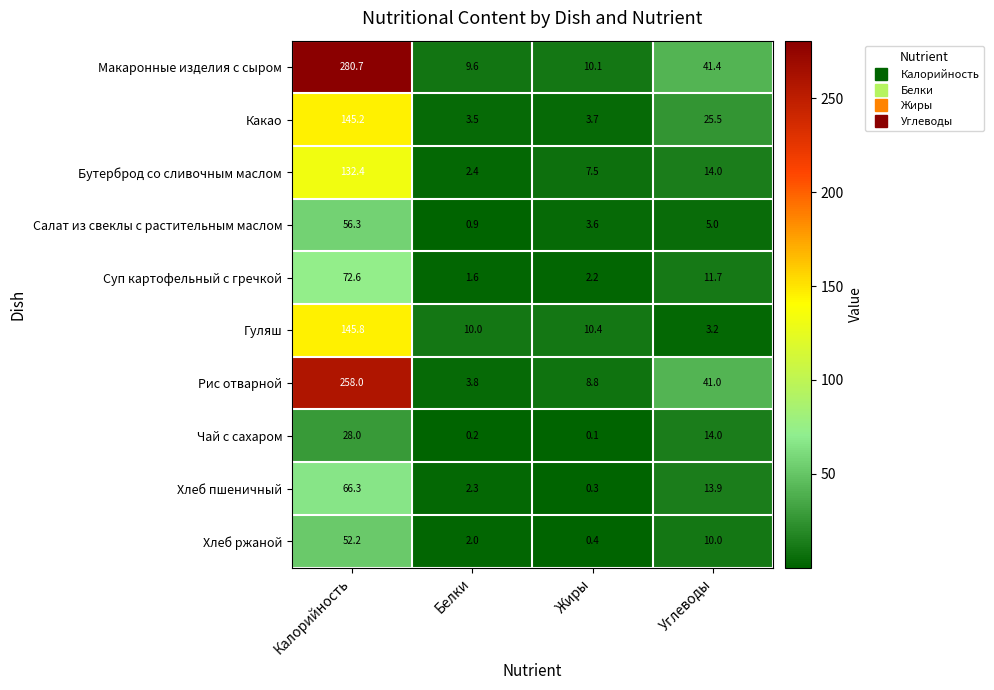

The value of Какао at Калорийность is 52.8. True or false?

False